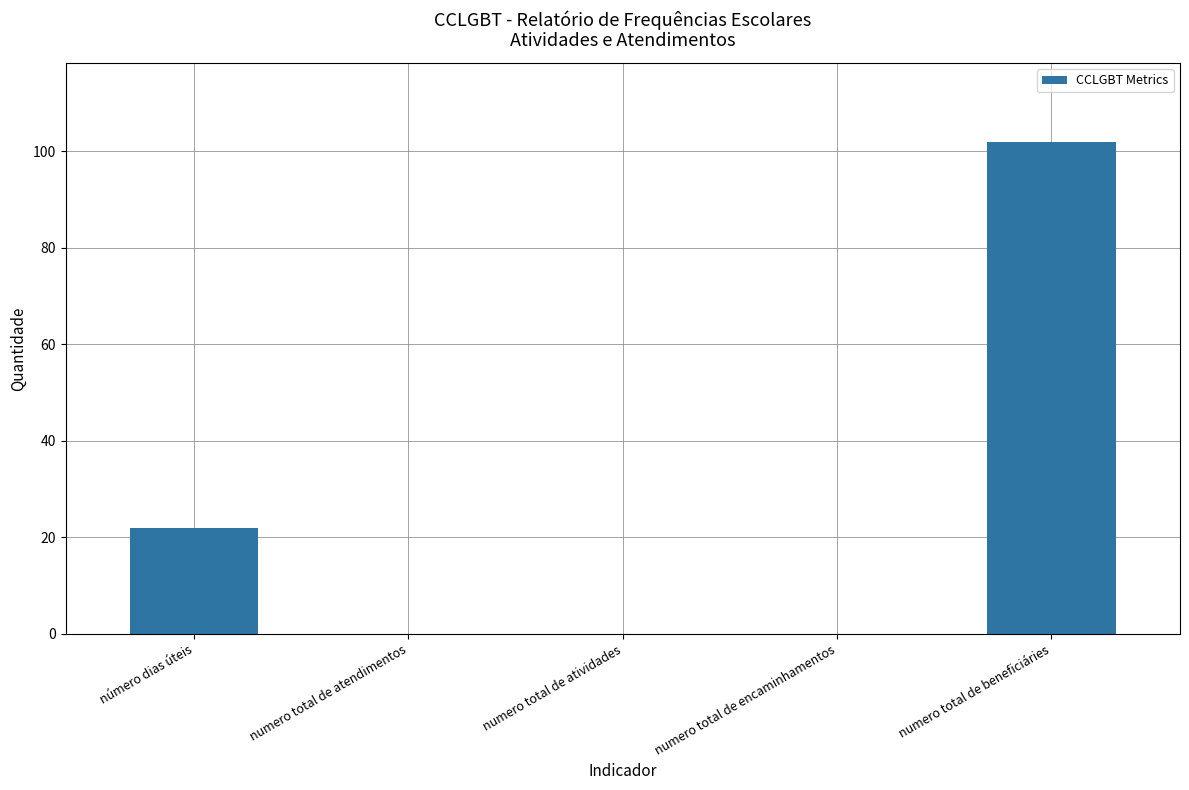

What is the maximum value shown in the chart?

102